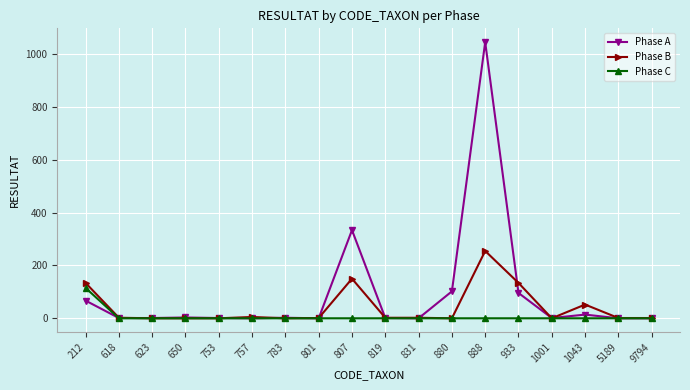

Count the number of categories in the chart.

18